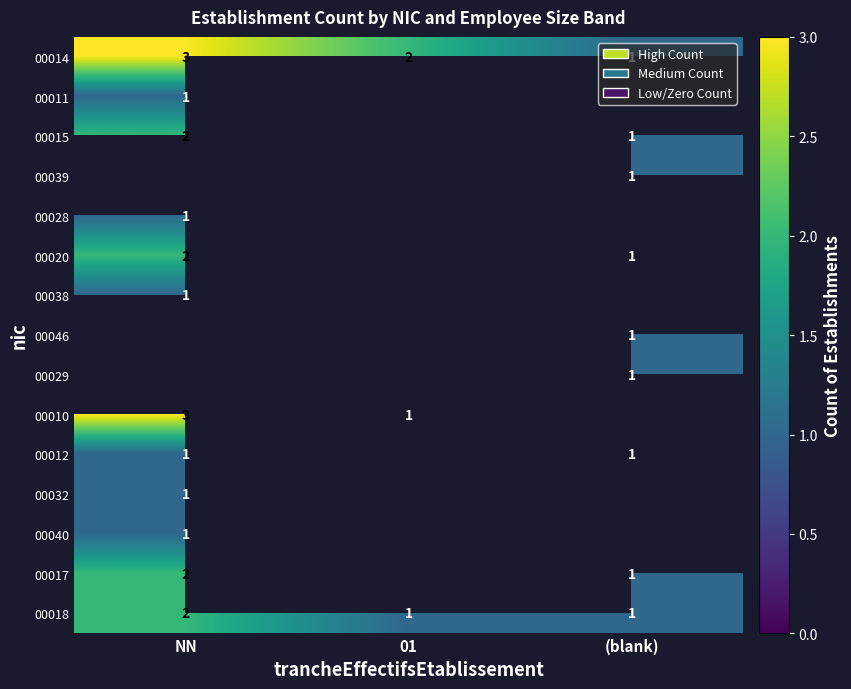

The value of 00029 at (blank) is 2. True or false?

False